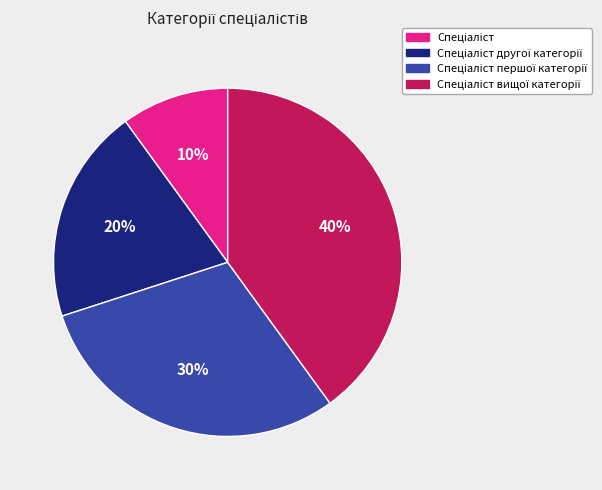

To the nearest percent, what is the average slice percentage?

25%